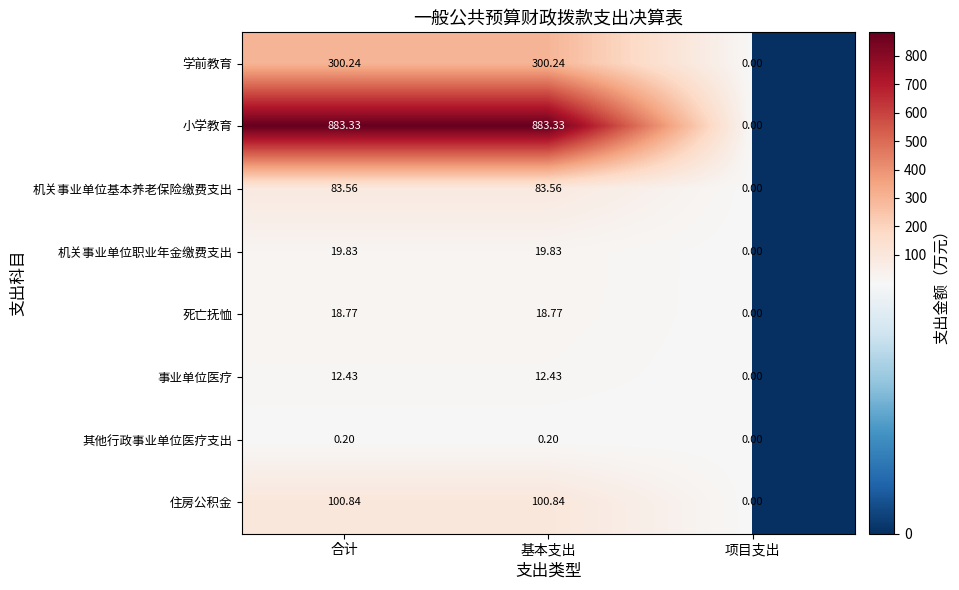

Which label corresponds to the smallest value in the chart?

项目支出